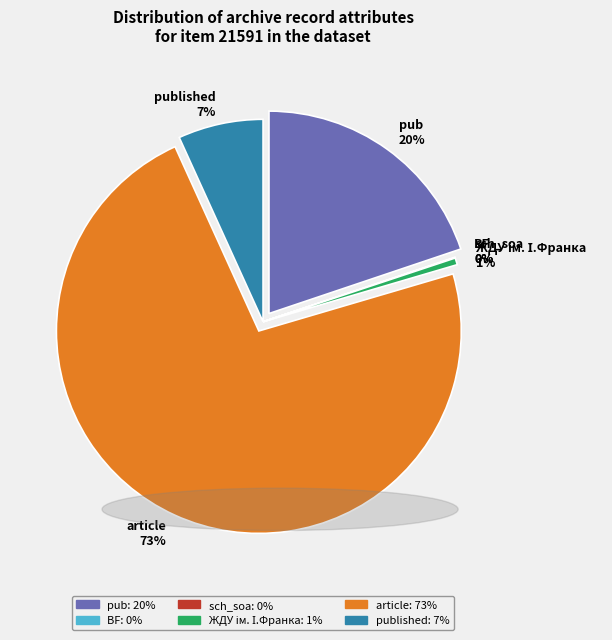

True or false: ЖДУ ім. І.Франка accounts for 12% of the total.

False